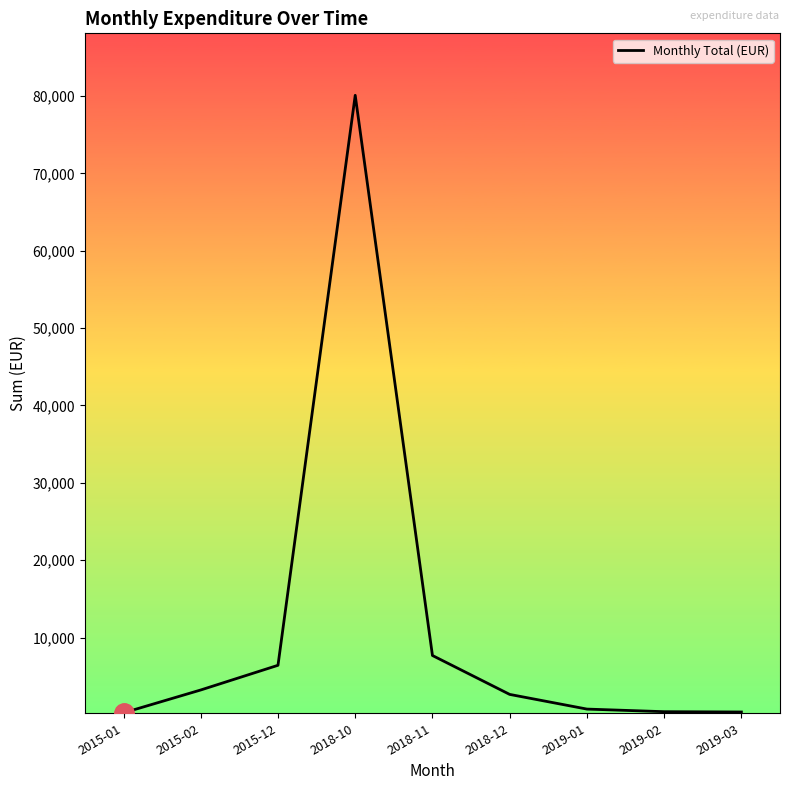

Is it true that the value at 2018-11 is 7697.3?

True